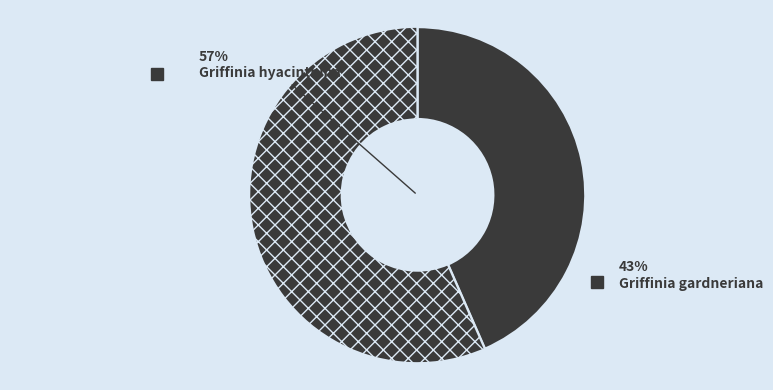

Count the number of slices in the pie.

2